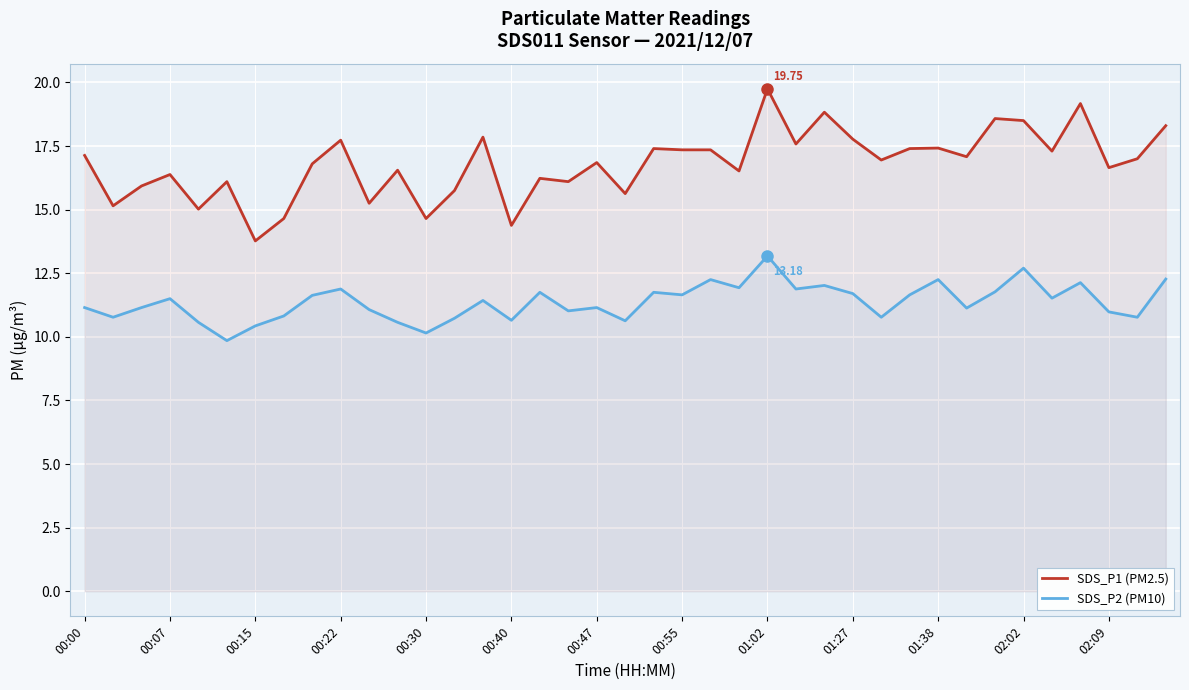

Read the SDS_P2 (PM10) value at 00:30.

10.2